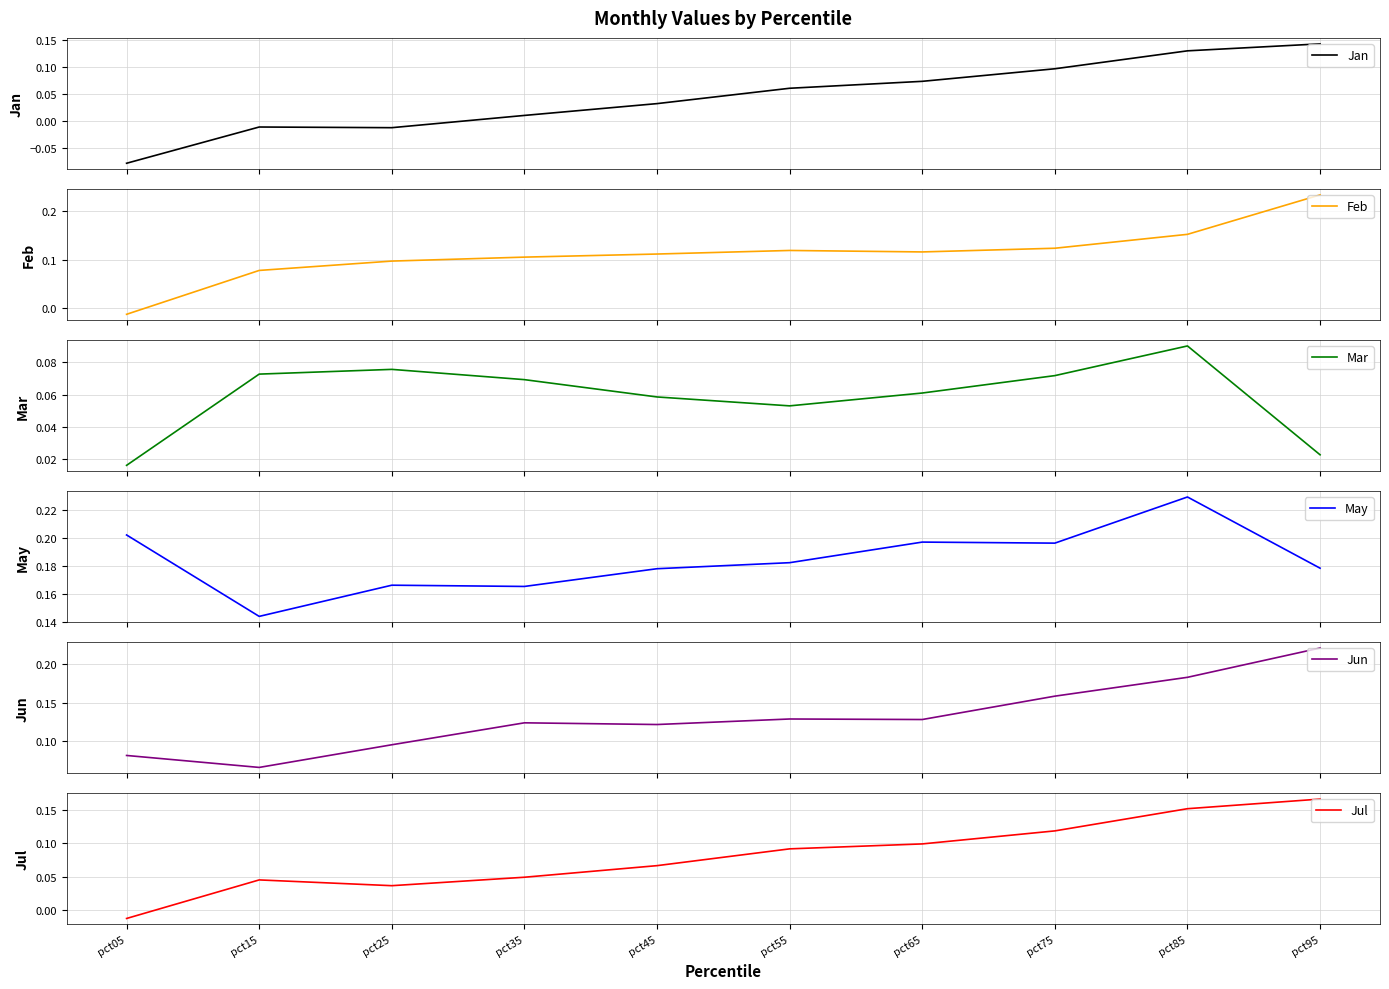

At how many categories does at least one series exceed 0?

10